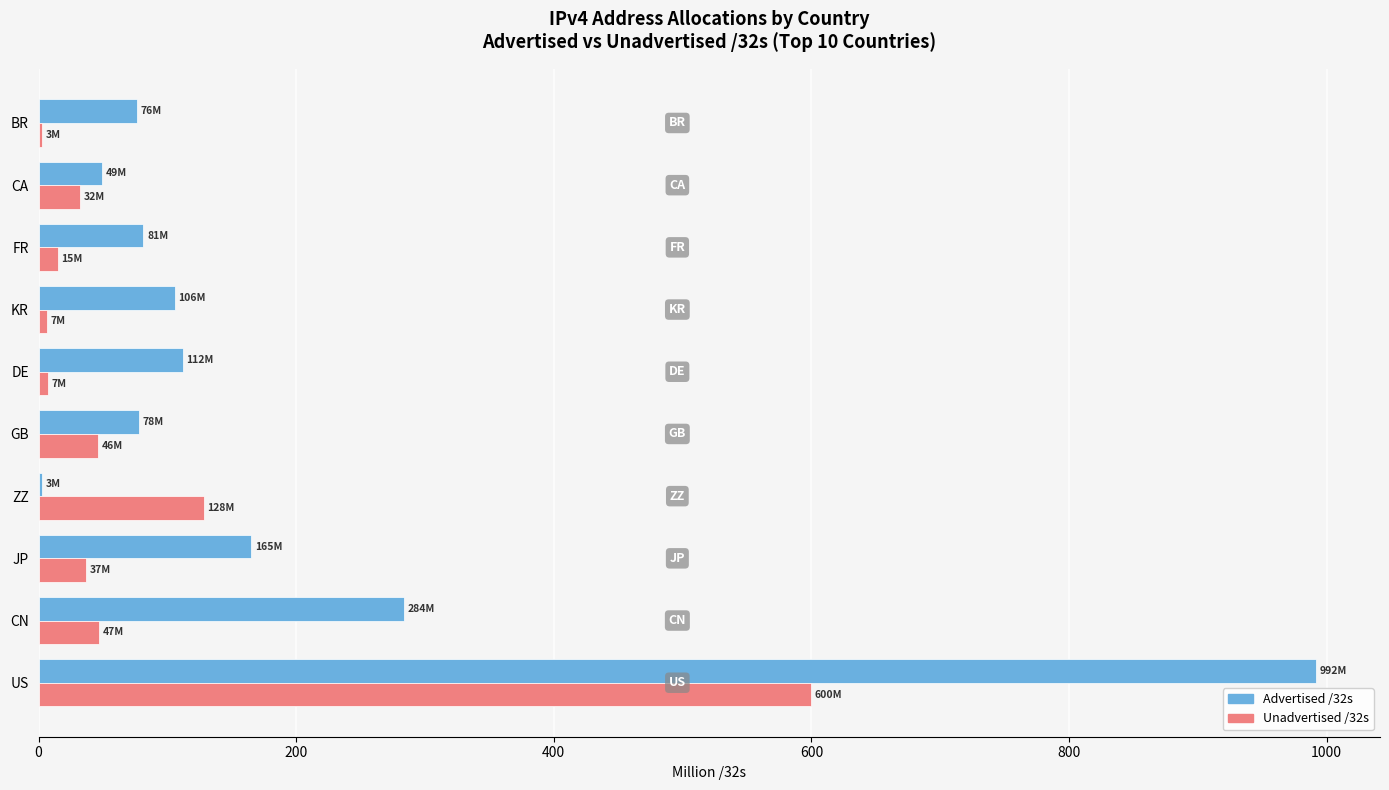

What is the maximum value shown in the chart?

991.9